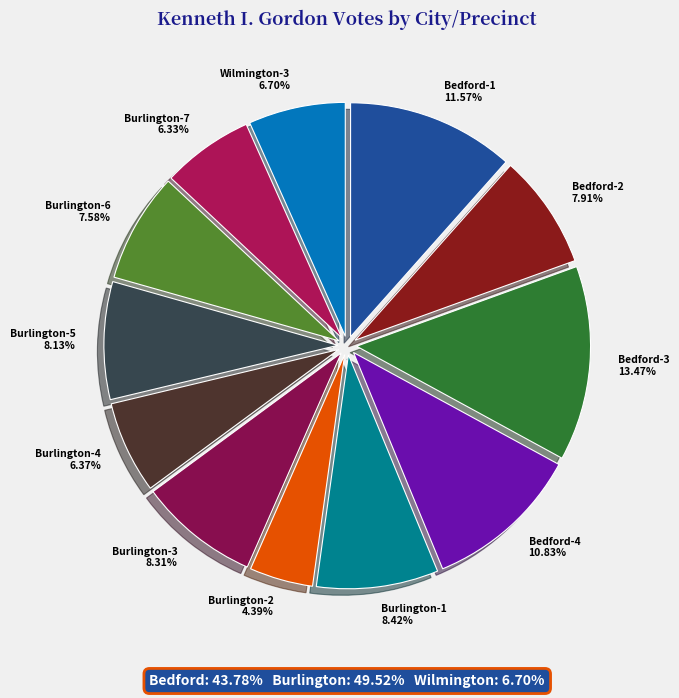

Which has a higher value, Bedford-3 or Burlington-1?

Bedford-3